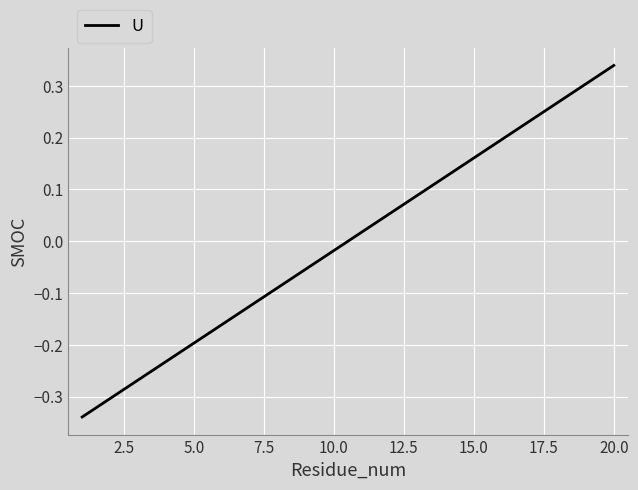

What is the difference between the maximum and minimum values?

0.7